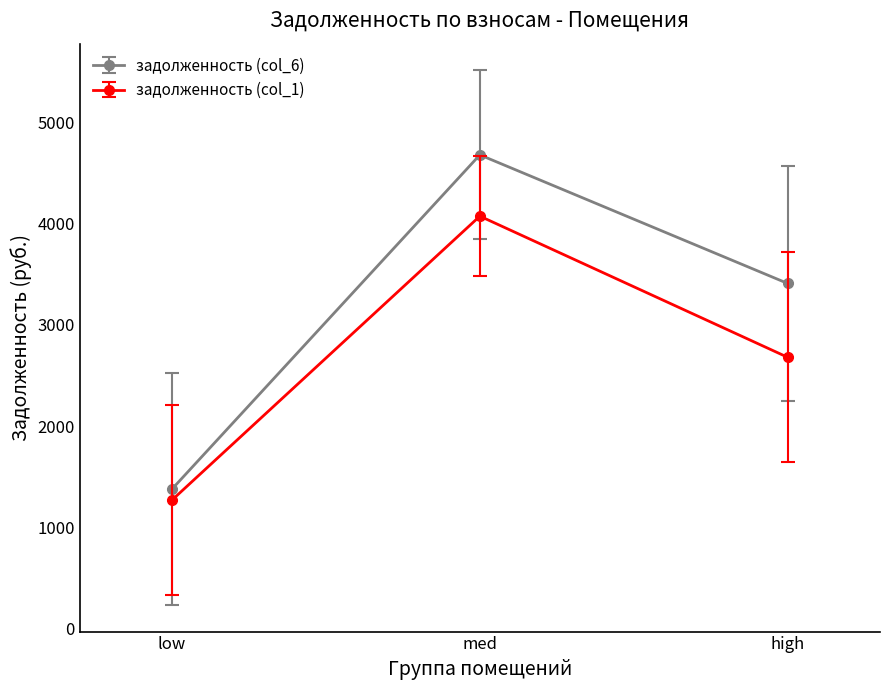

How many data points in задолженность (col_6) are less than 3407?

1